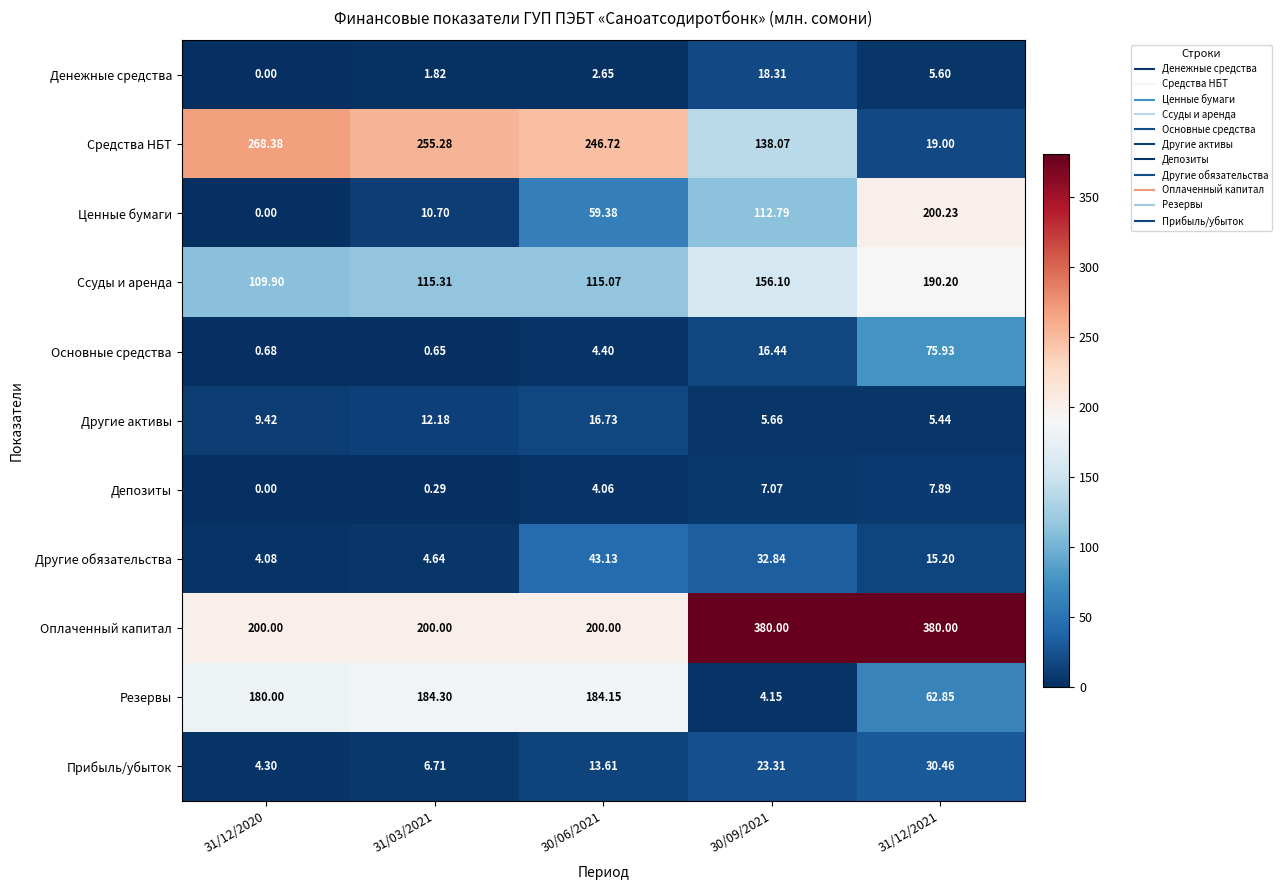

Which series has the largest total across all categories?

Оплаченный капитал